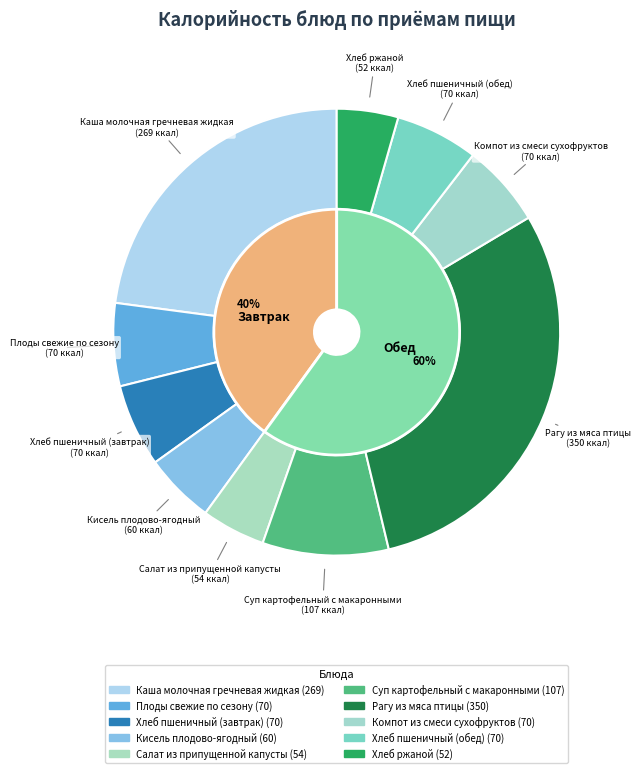

What is the largest slice in the pie chart?

Рагу из мяса птицы